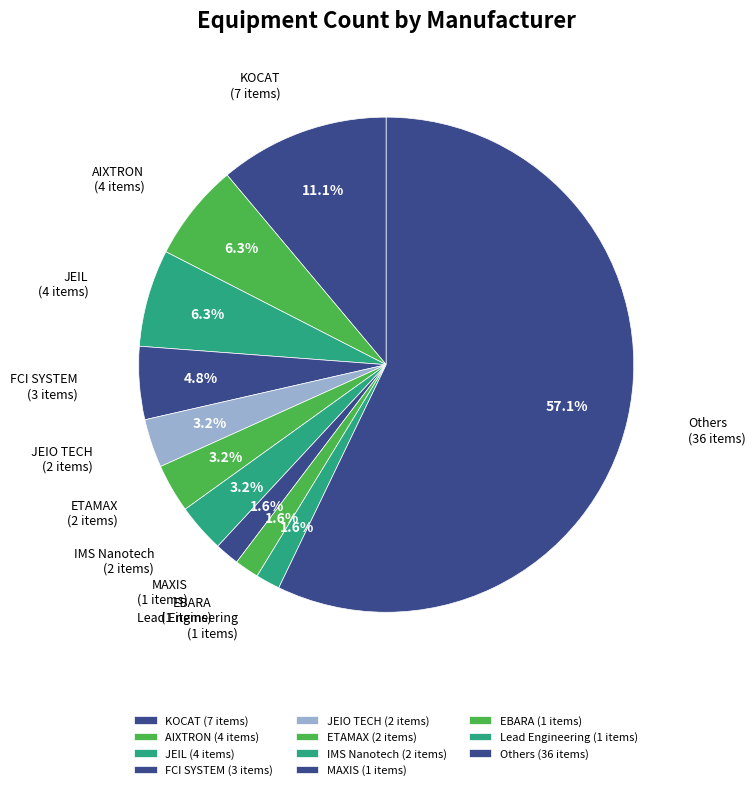

How many slices are in this pie chart?

11